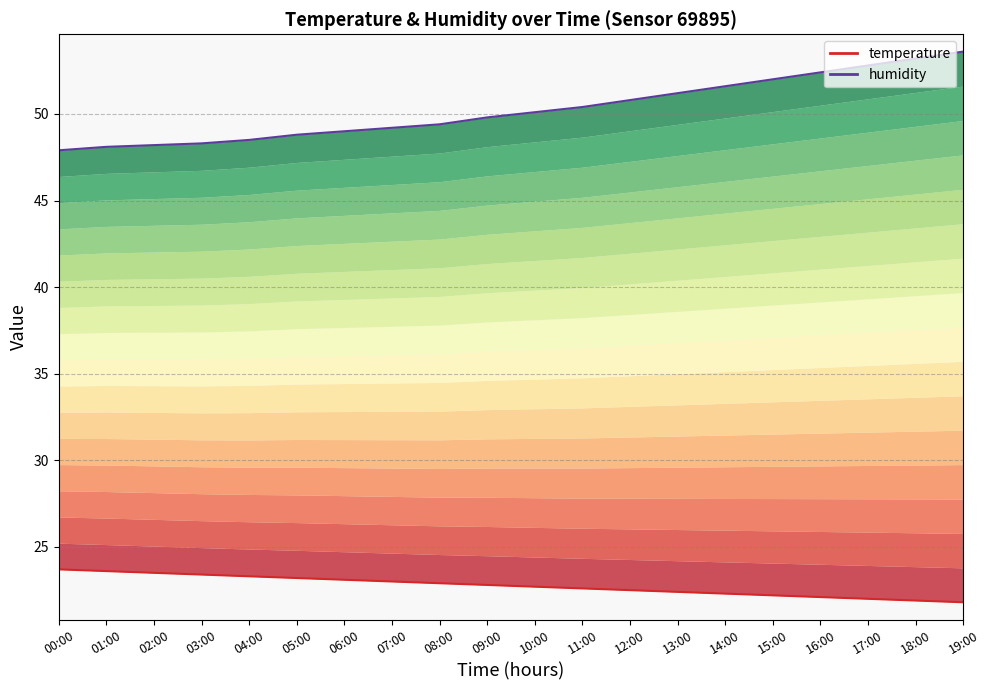

What are all the series names shown in the legend?

temperature, humidity